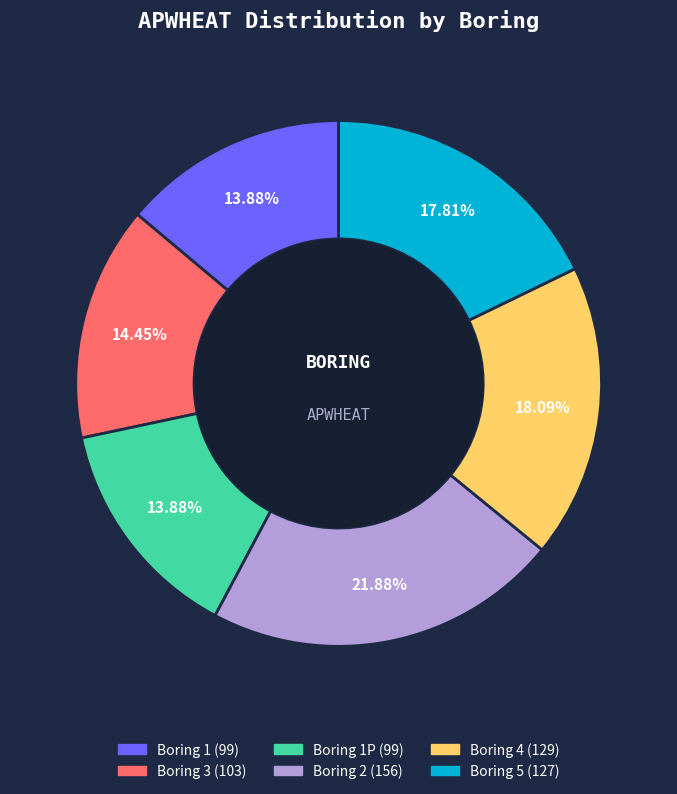

To the nearest percent, what is the average slice percentage?

17%